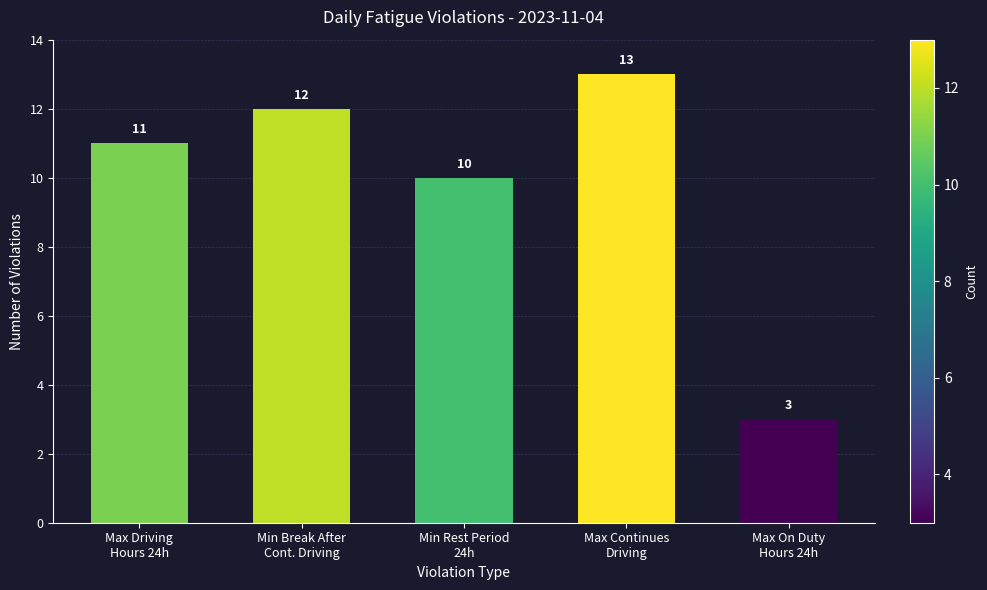

The chart shows a value of 10 at Min Rest Period 24h. True or false?

True